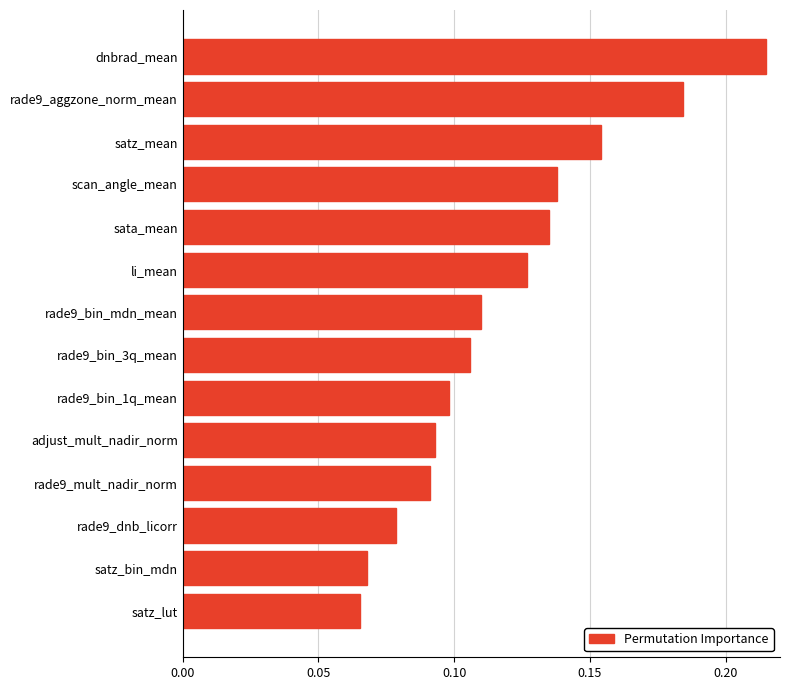

How many values are between 0 and 1?

14